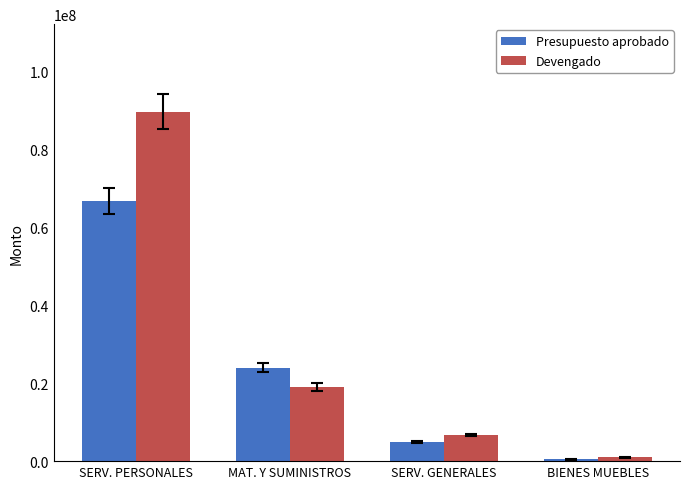

What is the difference between the highest and lowest values at SERV. GENERALES?

1677453